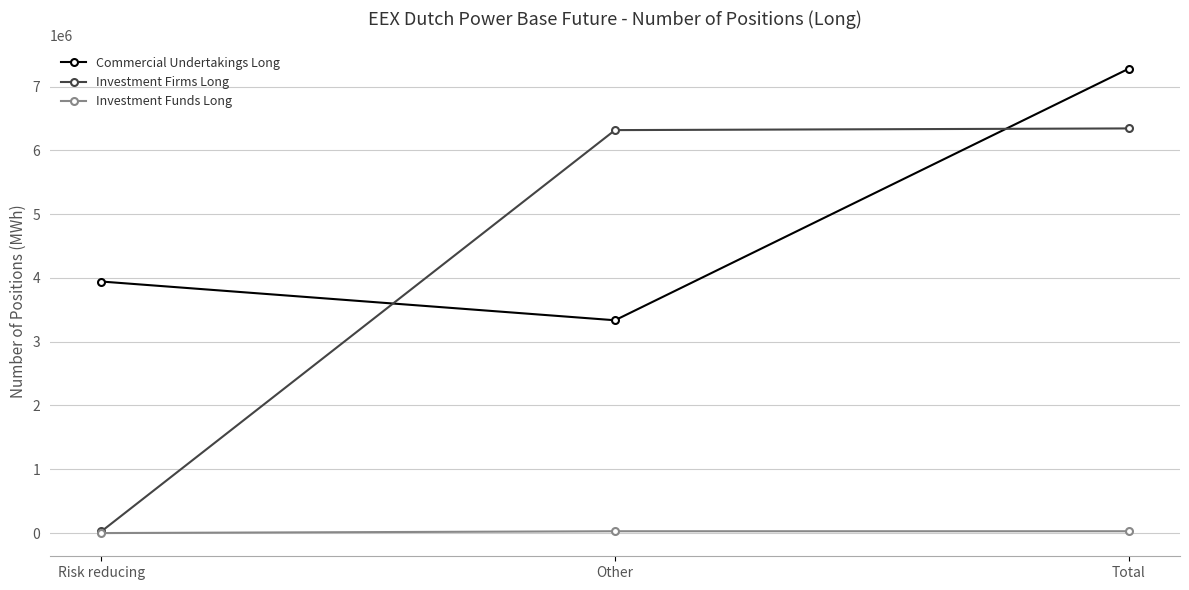

What is the label of the 2nd point from the right?

Other